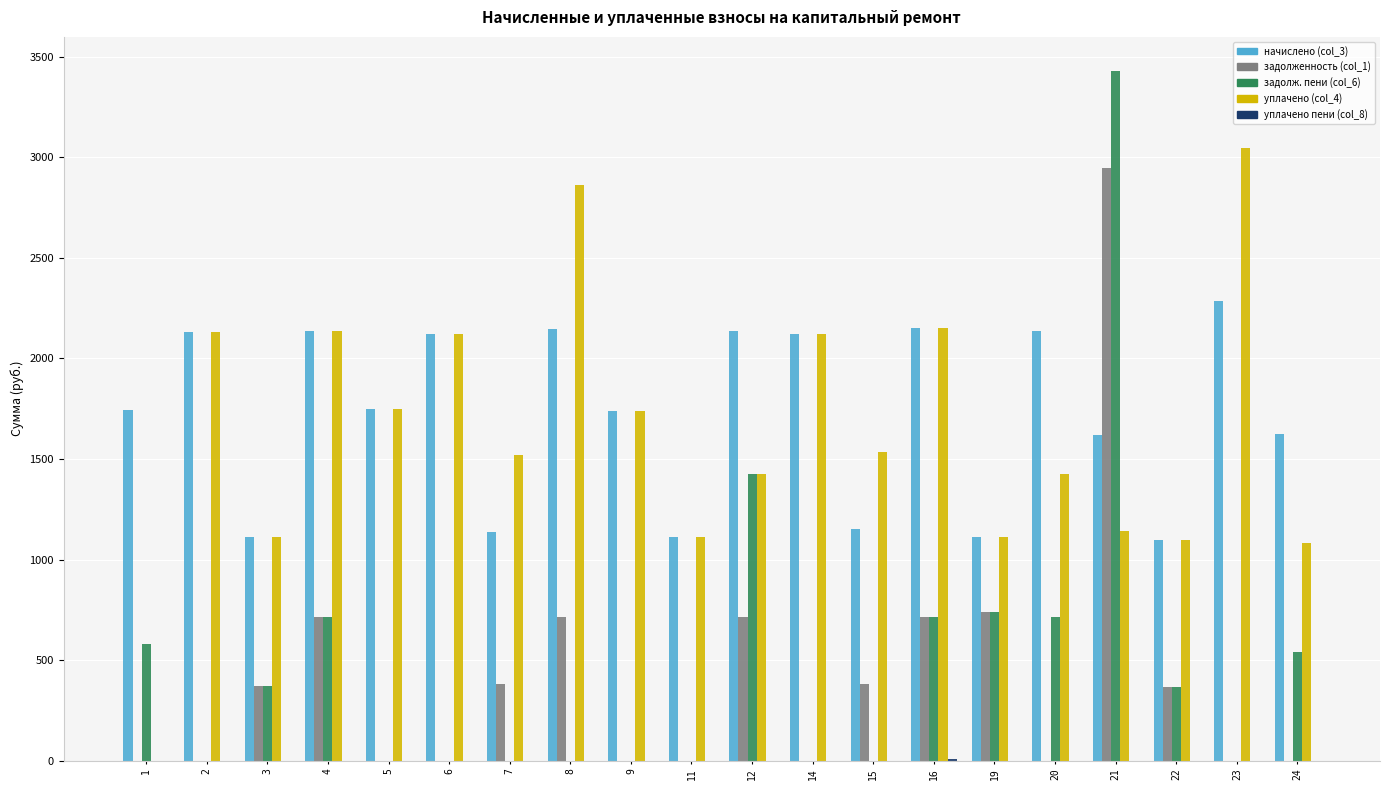

Where does the задолженность (col_1) series first go above 365?

3